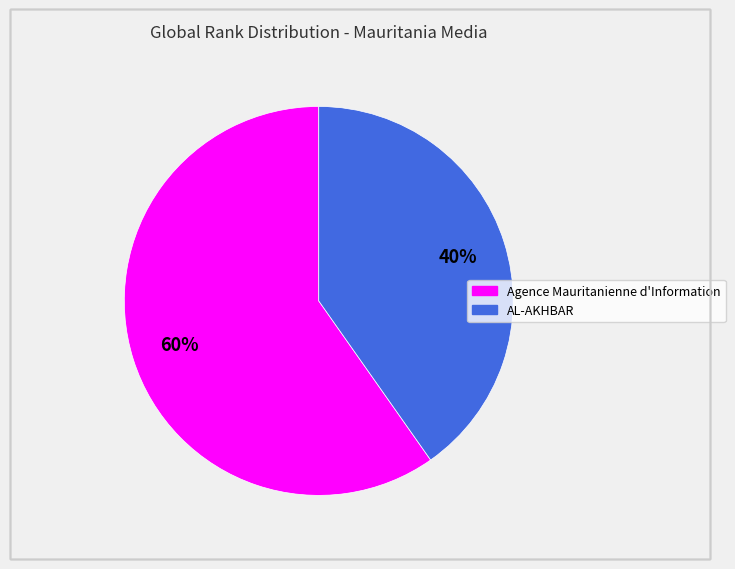

What is the smallest slice in the pie chart?

AL-AKHBAR